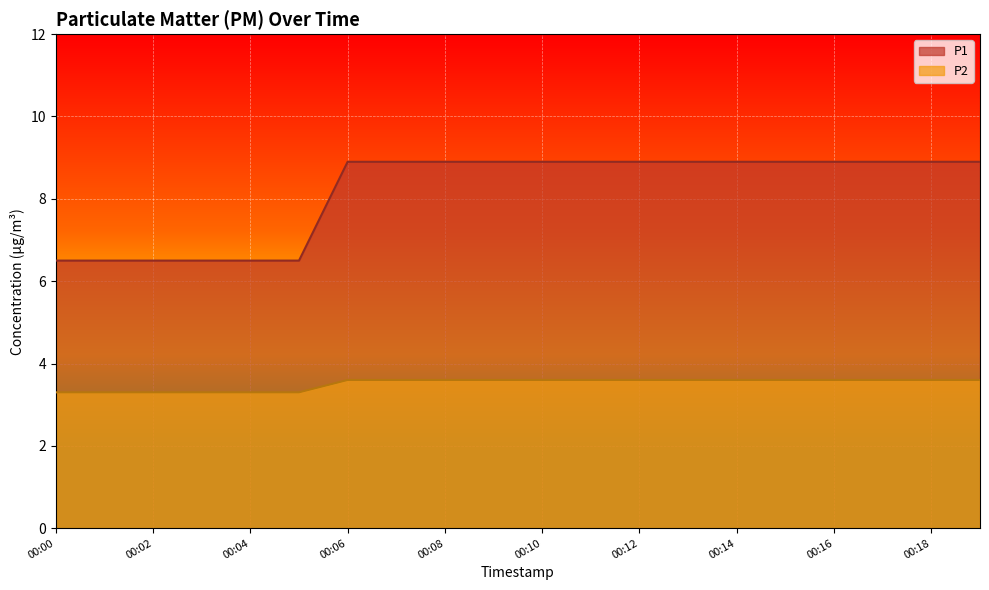

At how many categories does at least one series exceed 6?

20